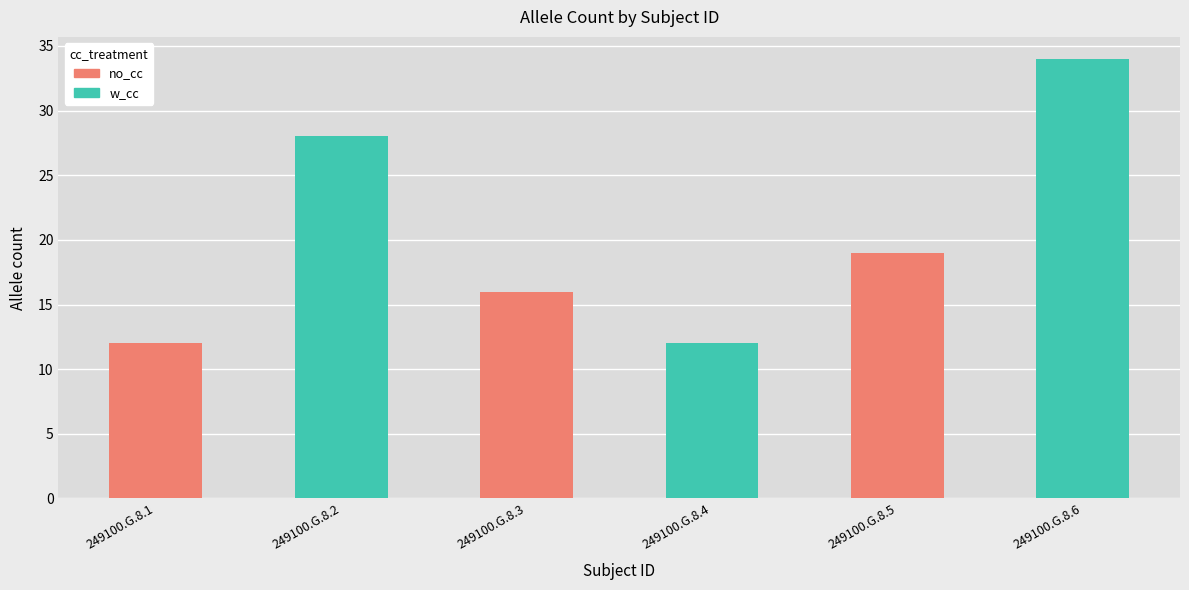

Is it true that no_cc equals 28 at 249100.G.8.3?

False